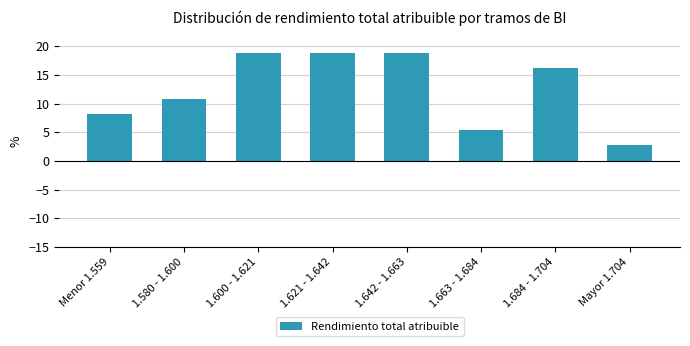

Reading left to right, list all the values displayed in this chart.

8.1	10.8	18.9	18.9	18.9	5.4	16.2	2.7